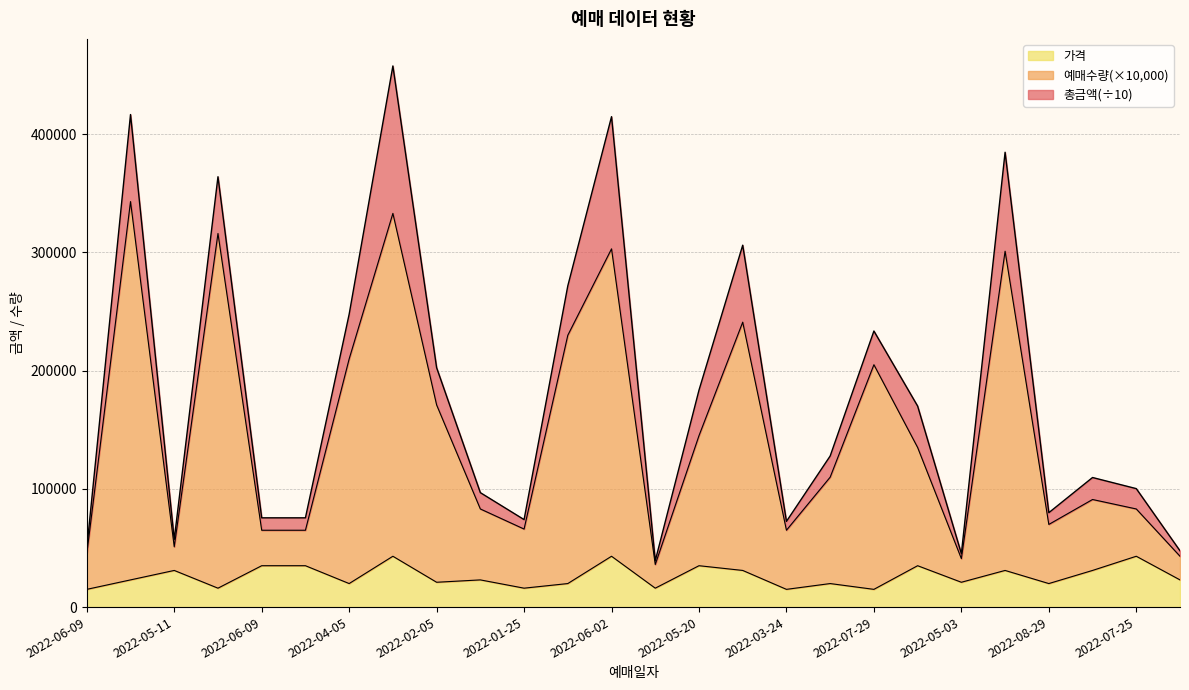

What is the approximate value of 가격 at 2022-05-11, to the nearest 100?

31000